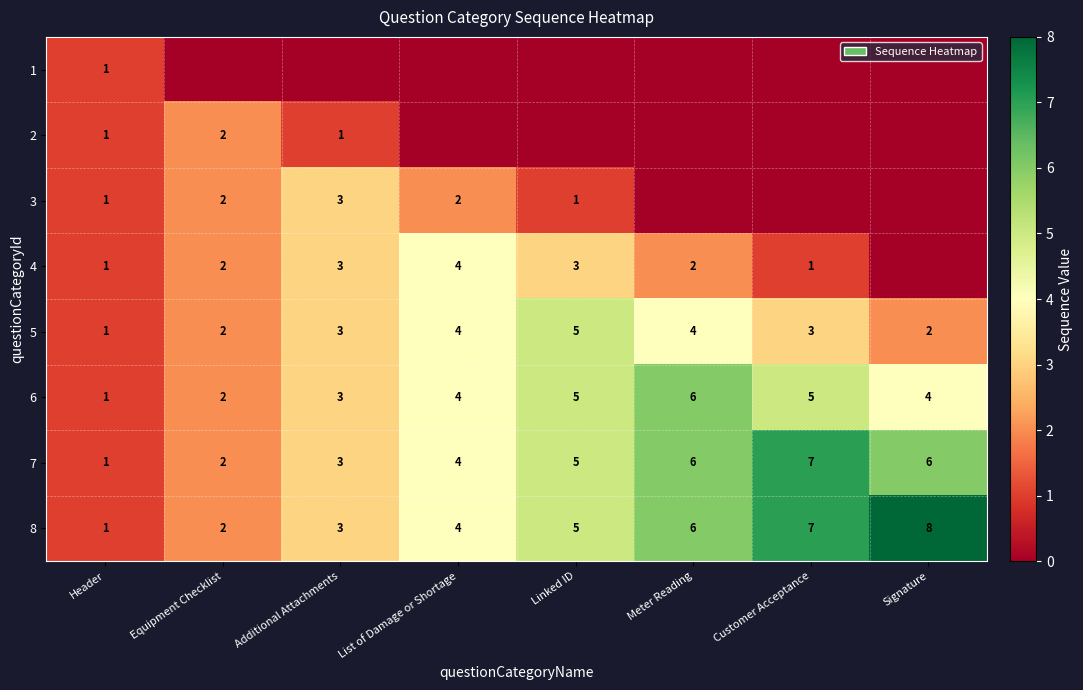

At which label does 8 reach its peak?

Signature